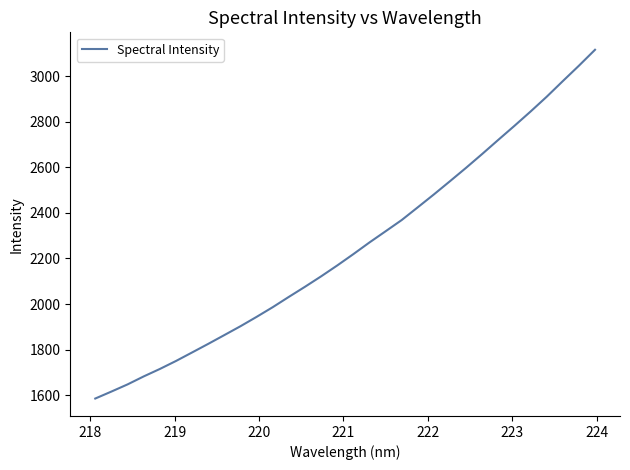

True or false: the data has more than 0 interior local peaks.

False